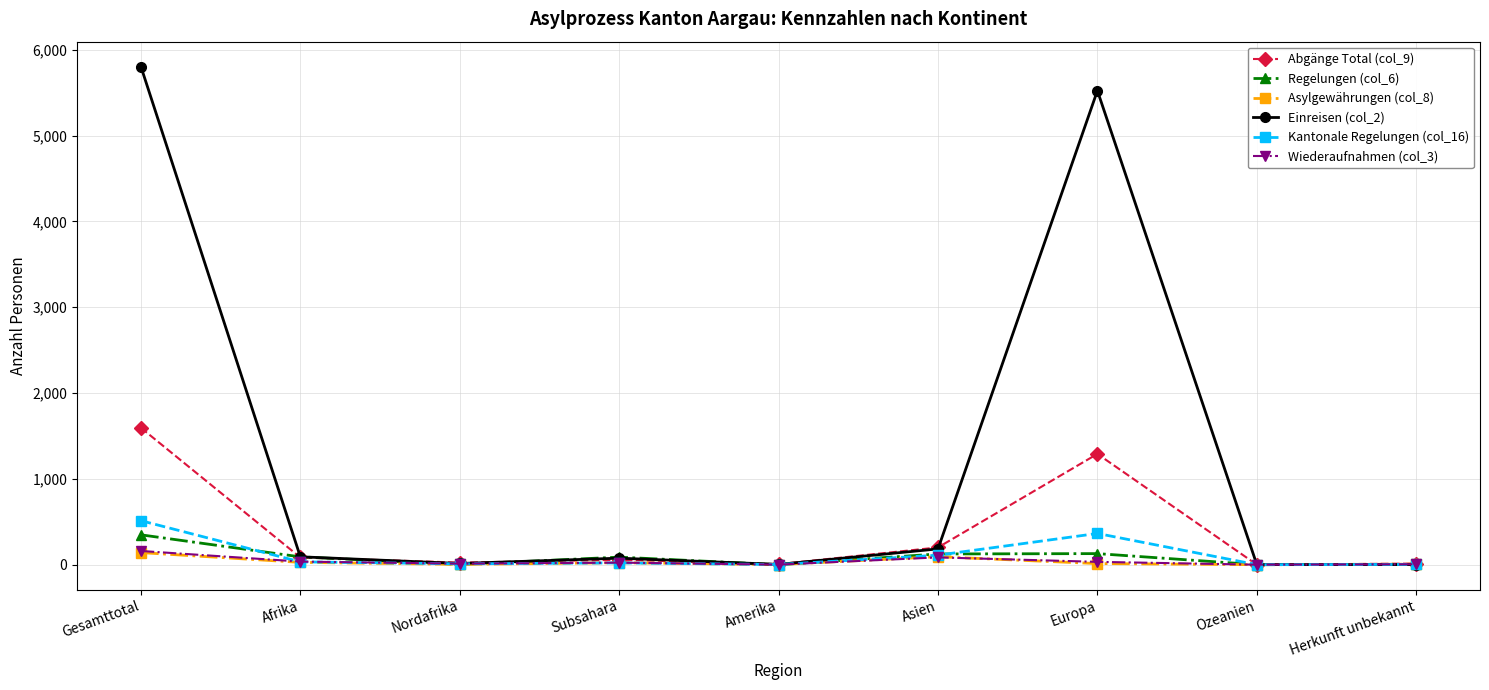

Where is Einreisen (col_2) nearest to the value 2903?

Europa